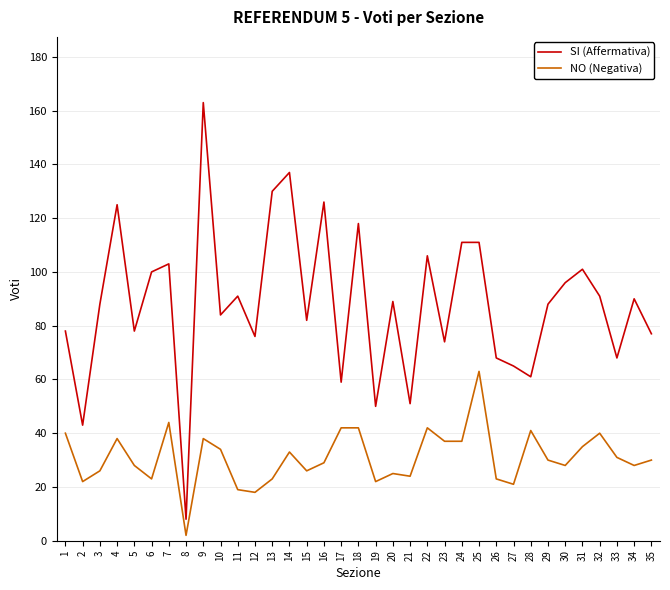

What is the maximum value for SI (Affermativa)?

163